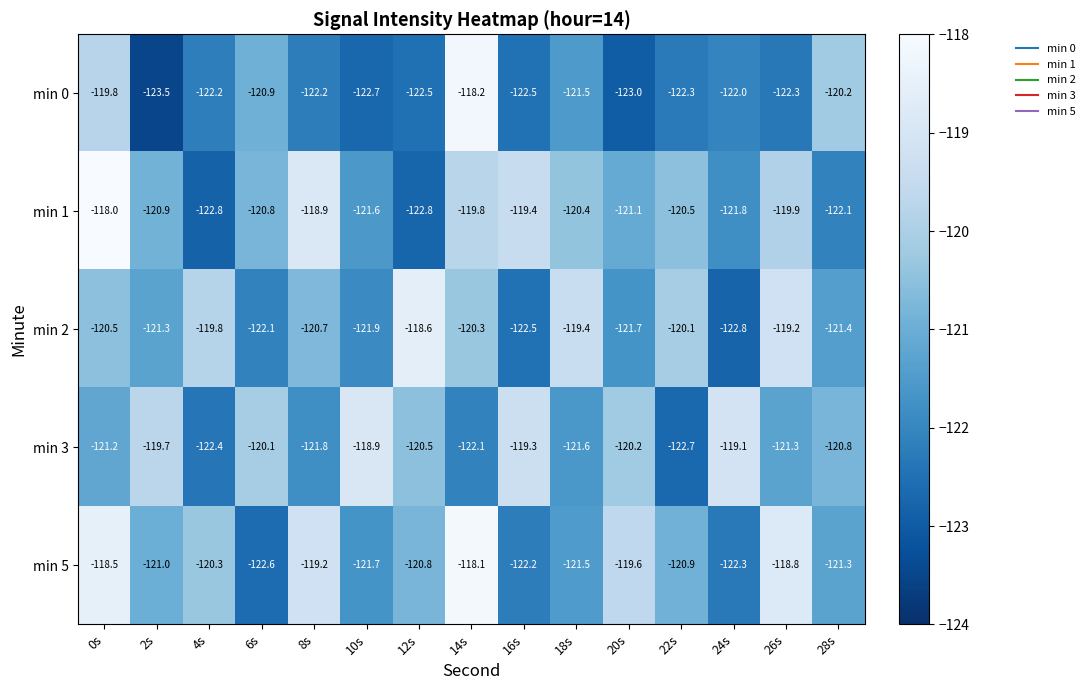

The value of min 3 at 2s is -163.1. True or false?

False